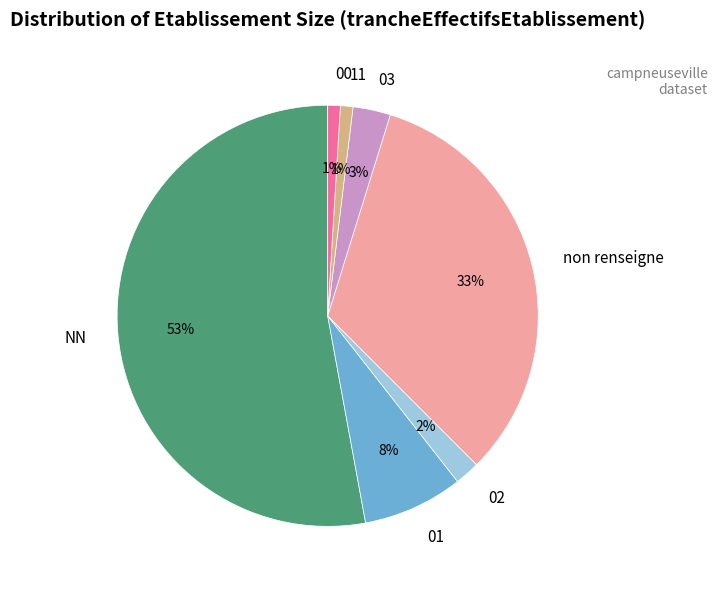

Which category has the biggest portion of the pie?

NN